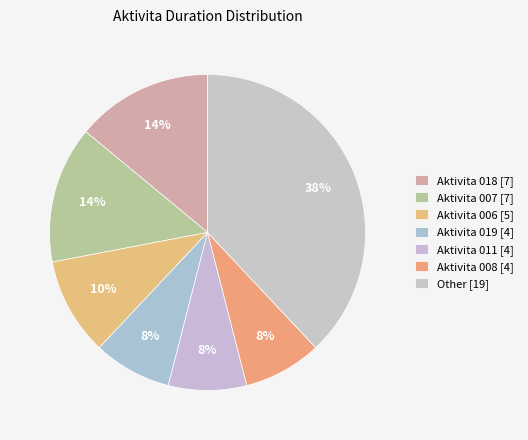

How many segments does this pie chart have?

7